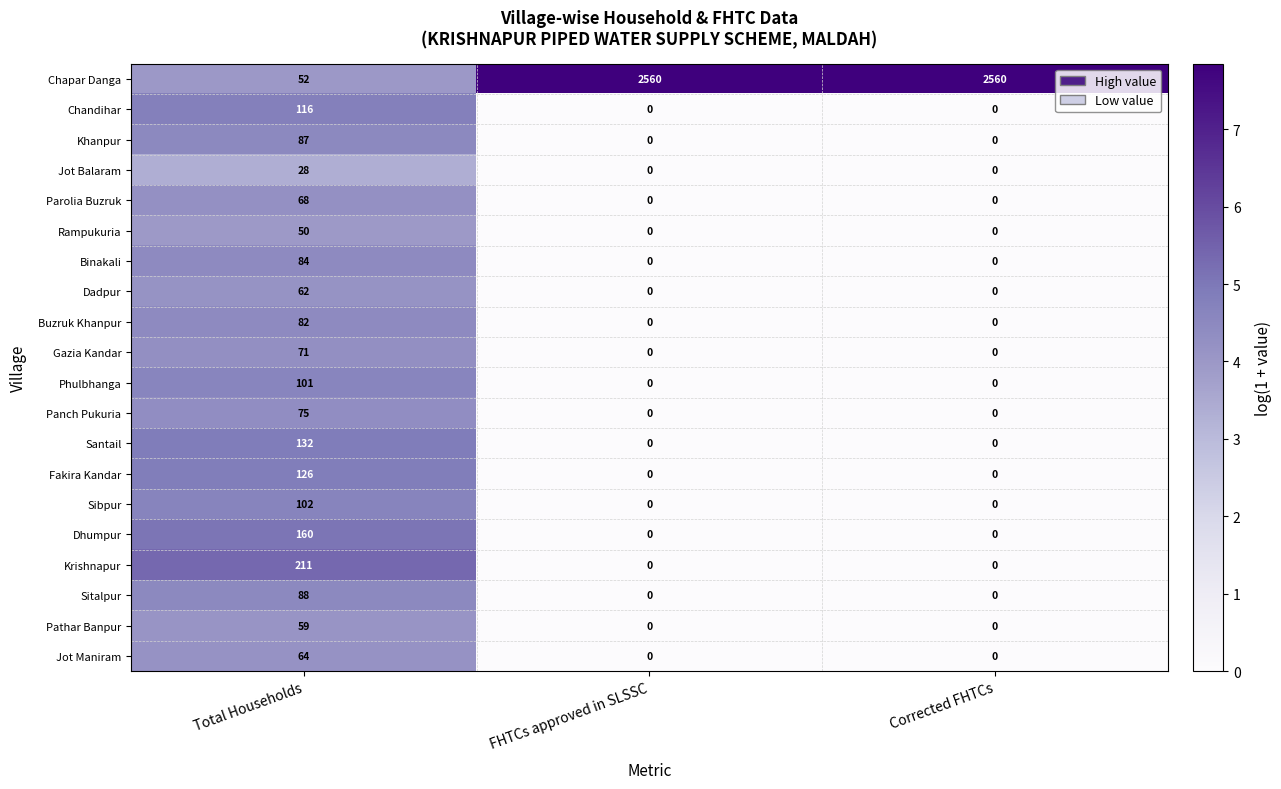

The Jot Balaram series shows -18 at FHTCs approved in SLSSC. True or false?

False